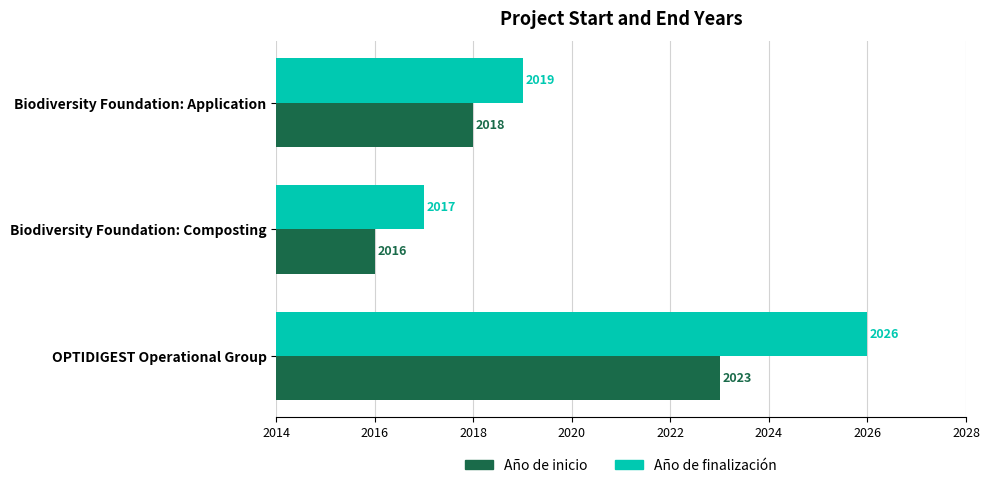

Where is Año de finalización nearest to the value 2021?

Biodiversity Foundation: Application